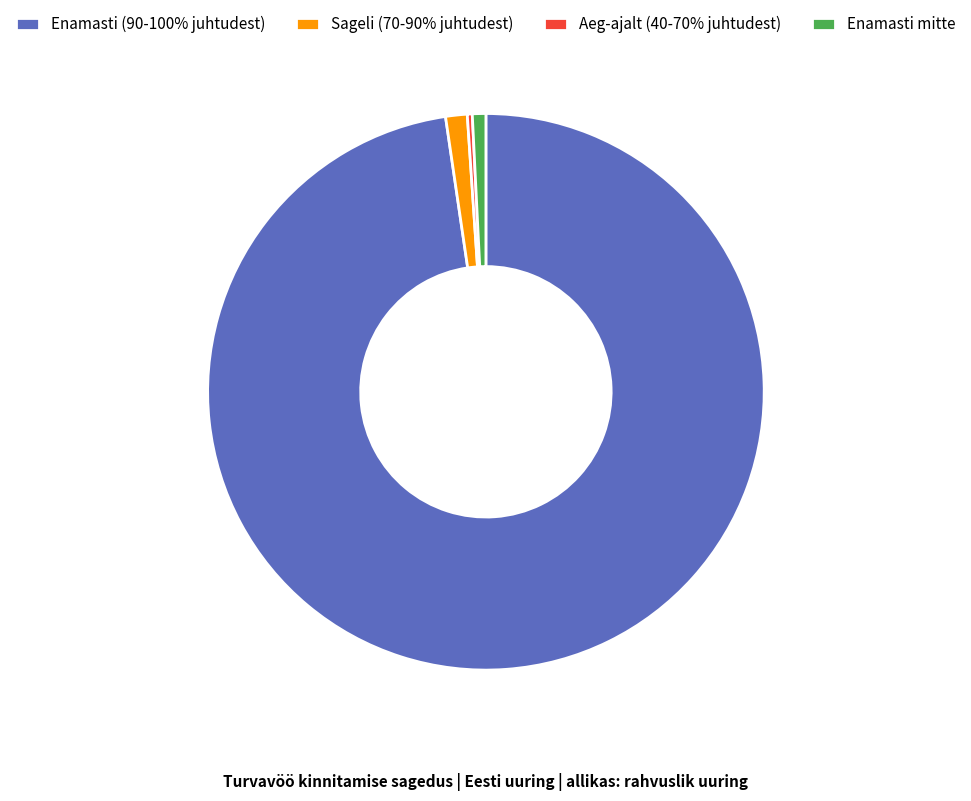

Is it true that Aeg-ajalt (40-70% juhtudest) is 0% of the pie?

True